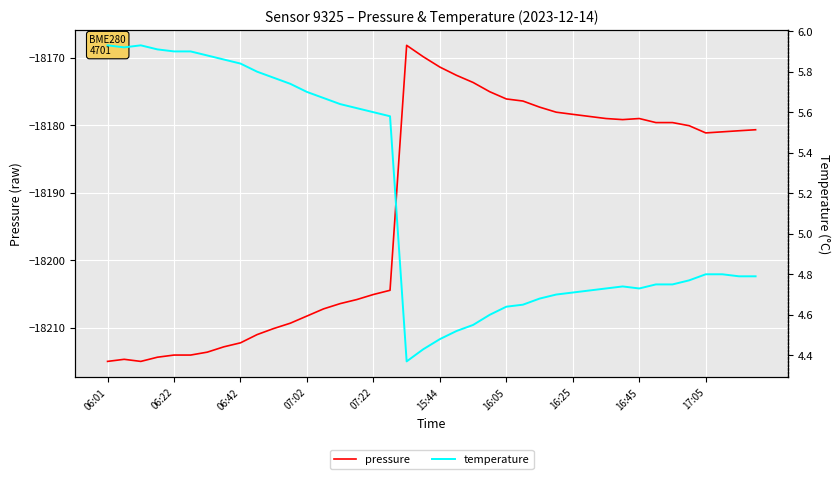

Is it true that pressure equals -28472.5 at 15:44?

False